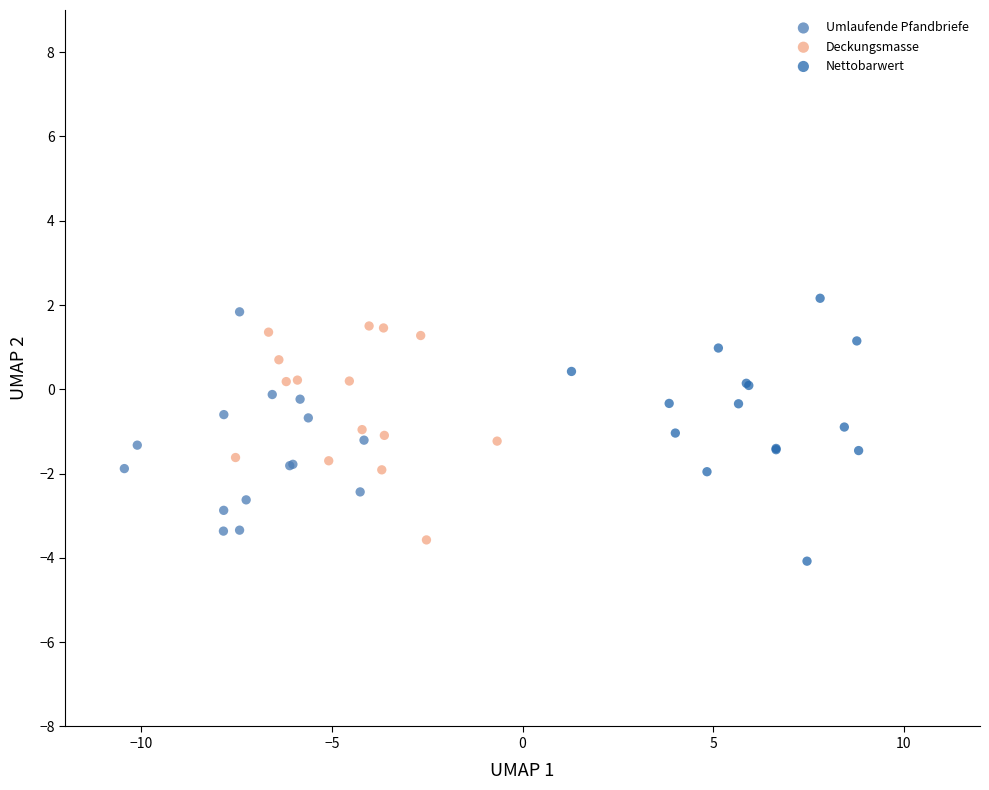

What are all the series names shown in the legend?

Umlaufende Pfandbriefe, Deckungsmasse, Nettobarwert